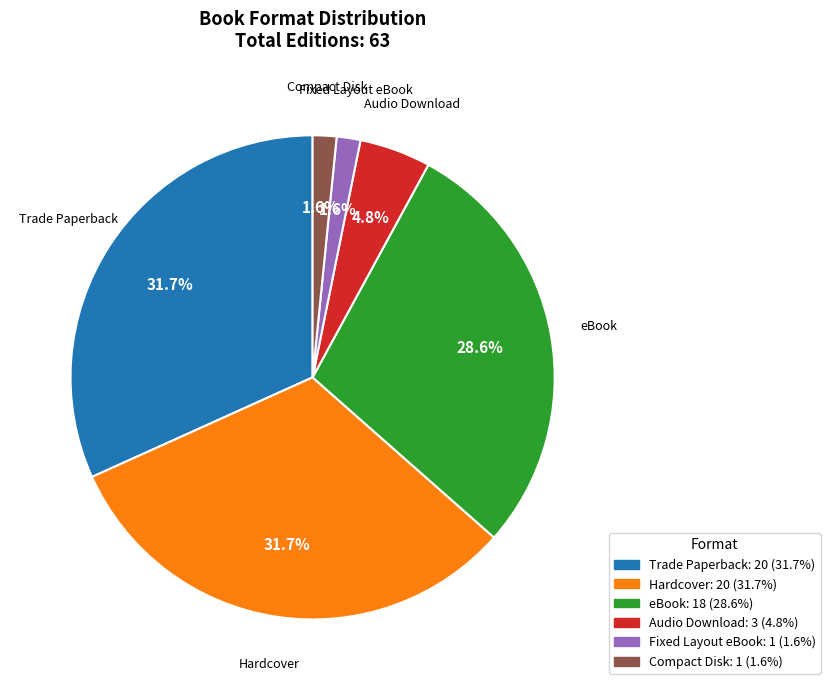

How many segments does this pie chart have?

6